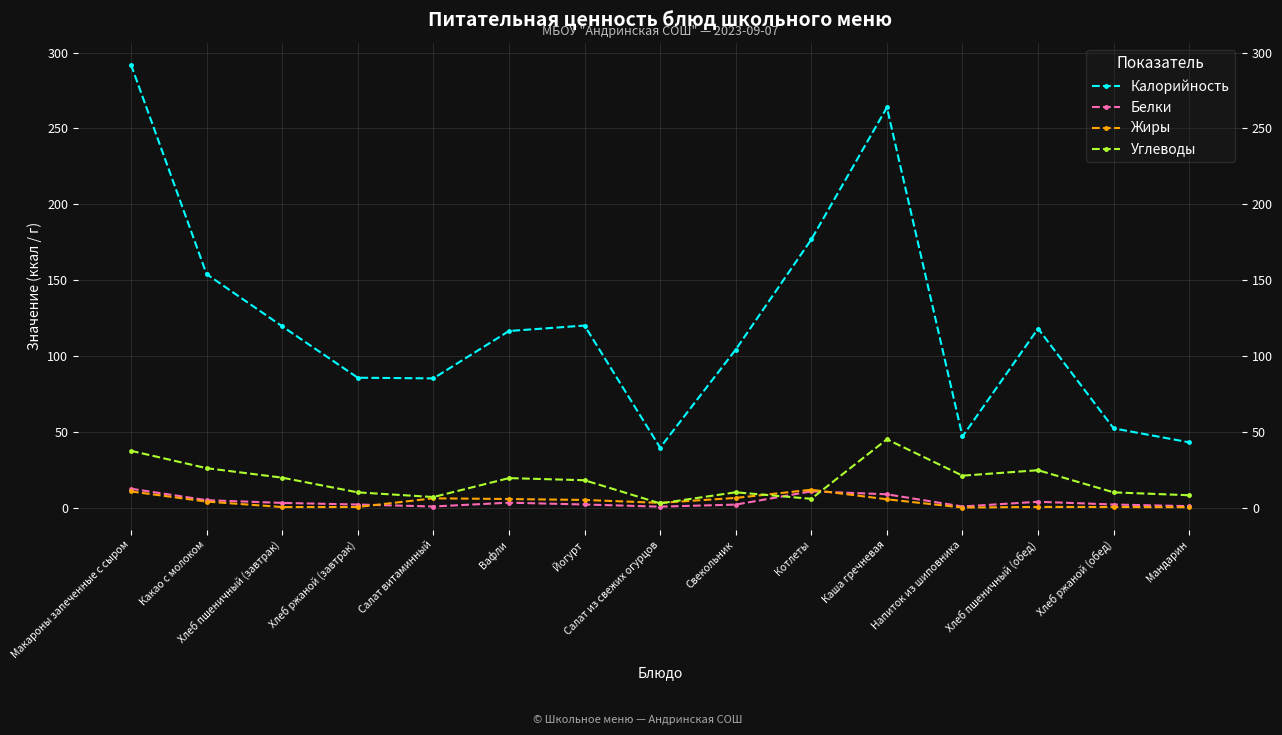

True or false: Калорийность and Белки intersect in this chart.

False